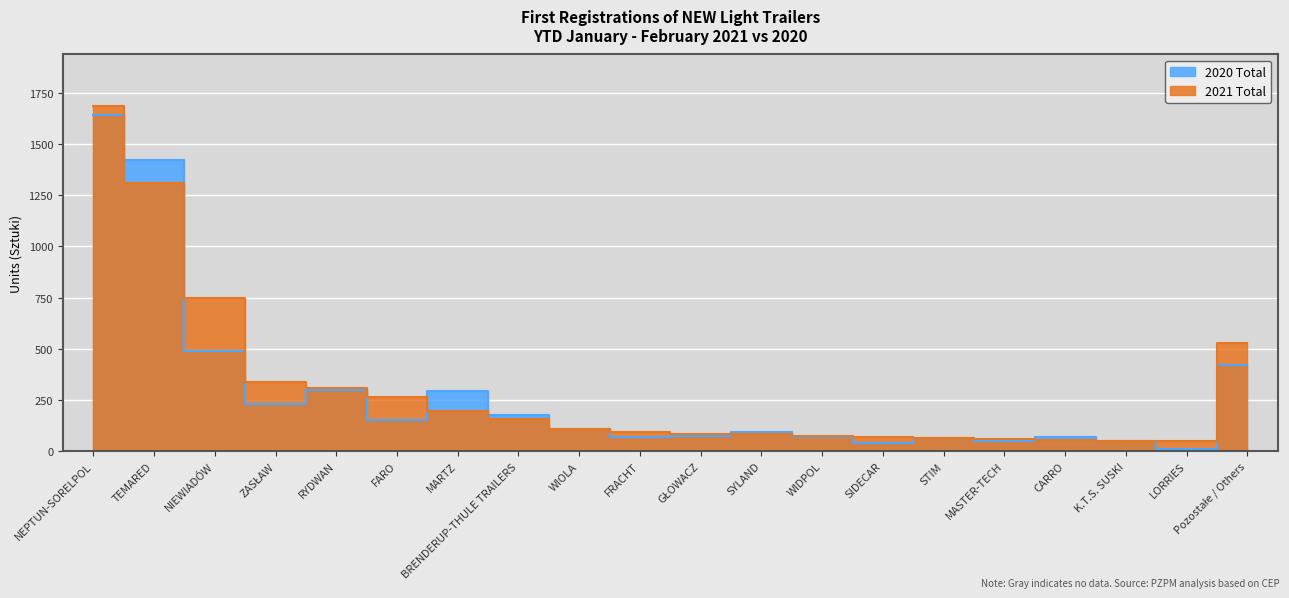

At FRACHT, list the series in order from smallest to largest.

2020 Total, 2021 Total